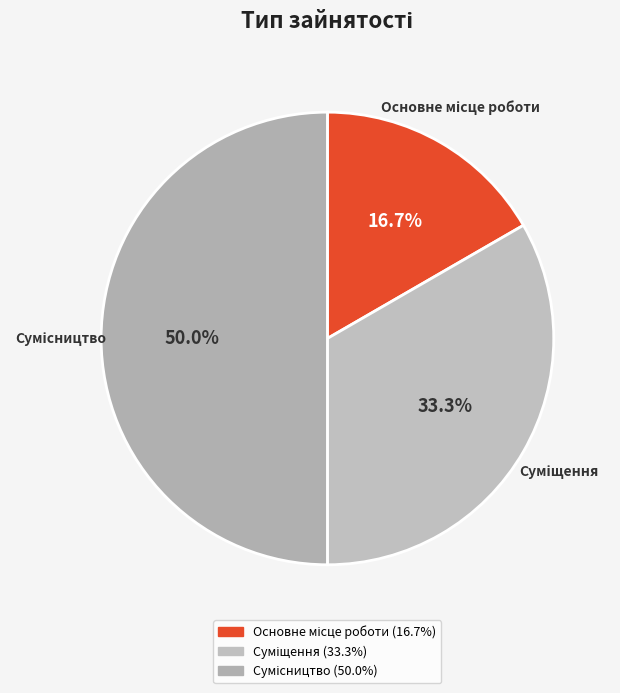

Count the number of slices in the pie.

3